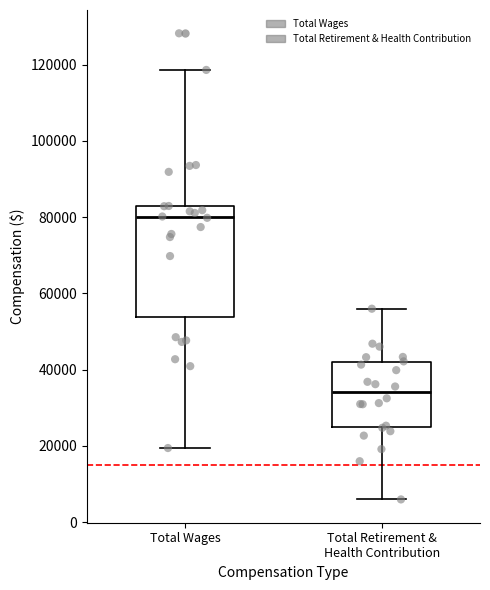

Where is the upper edge of the box for Total Wages on the y-axis? The values are not printed on the chart, so give them approximately, as read against the axis.

82000